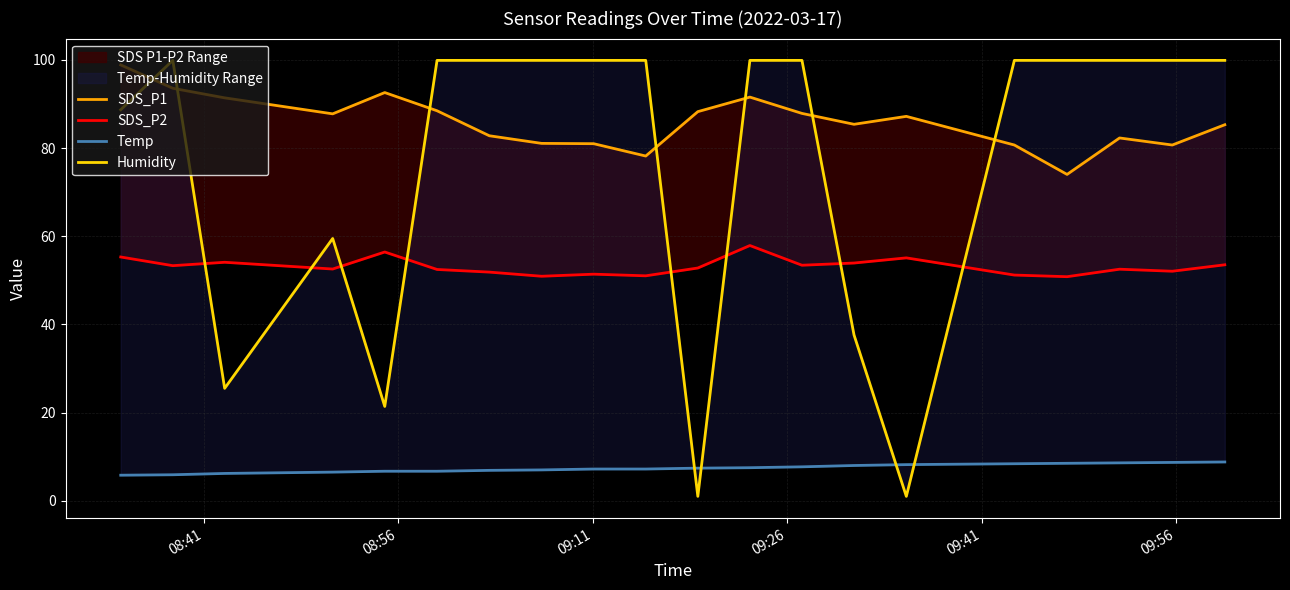

Is it true that SDS_P1 equals 132.9 at 19?

False